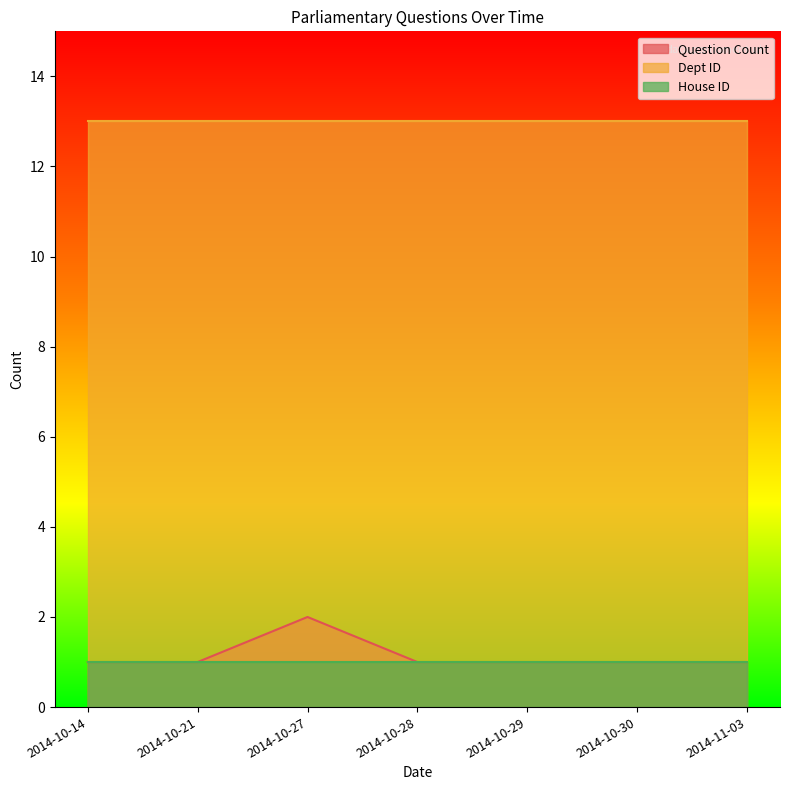

What is the spread (max minus min) of values at 2014-10-28?

12